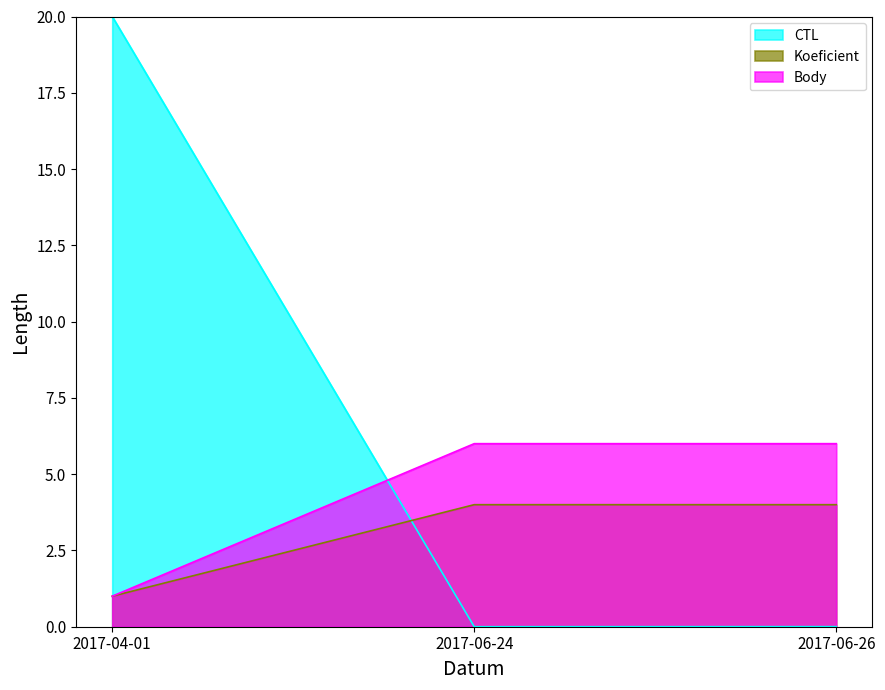

The value of CTL at 2017-04-01 is 7.9. True or false?

False